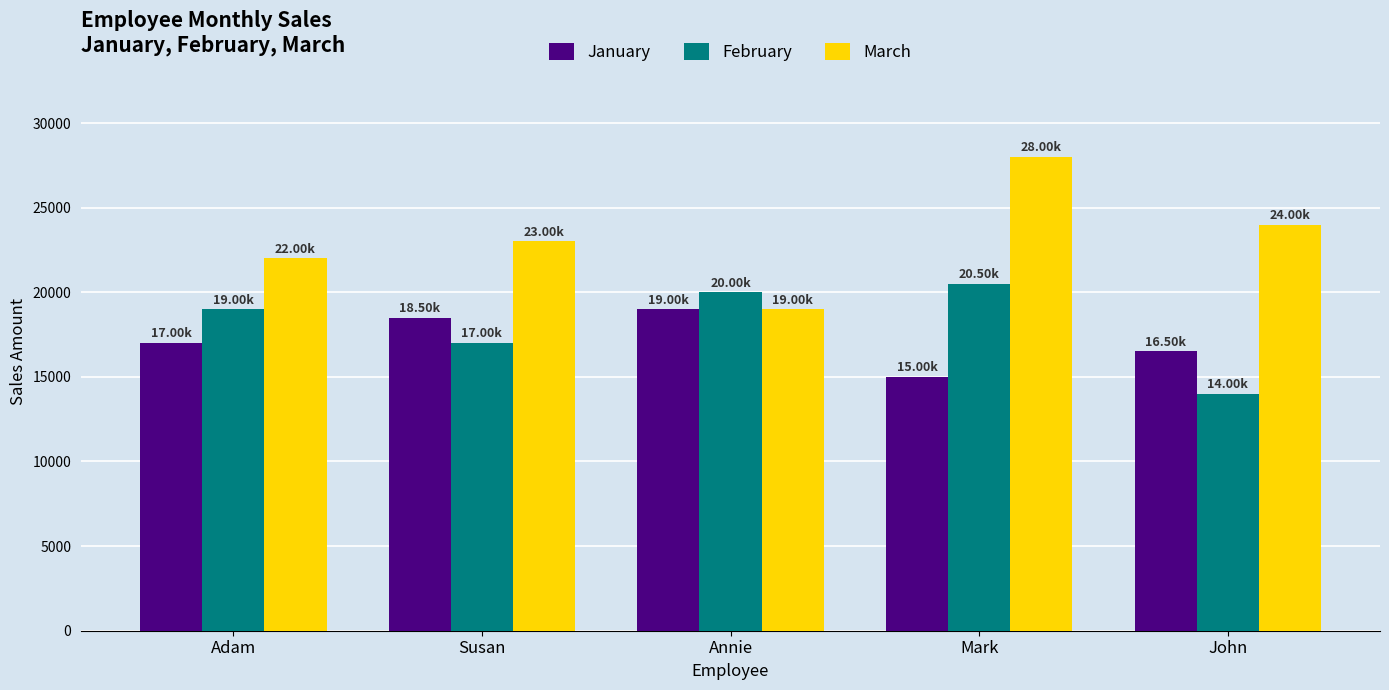

What is the label of the 3rd bar from the left?

Annie